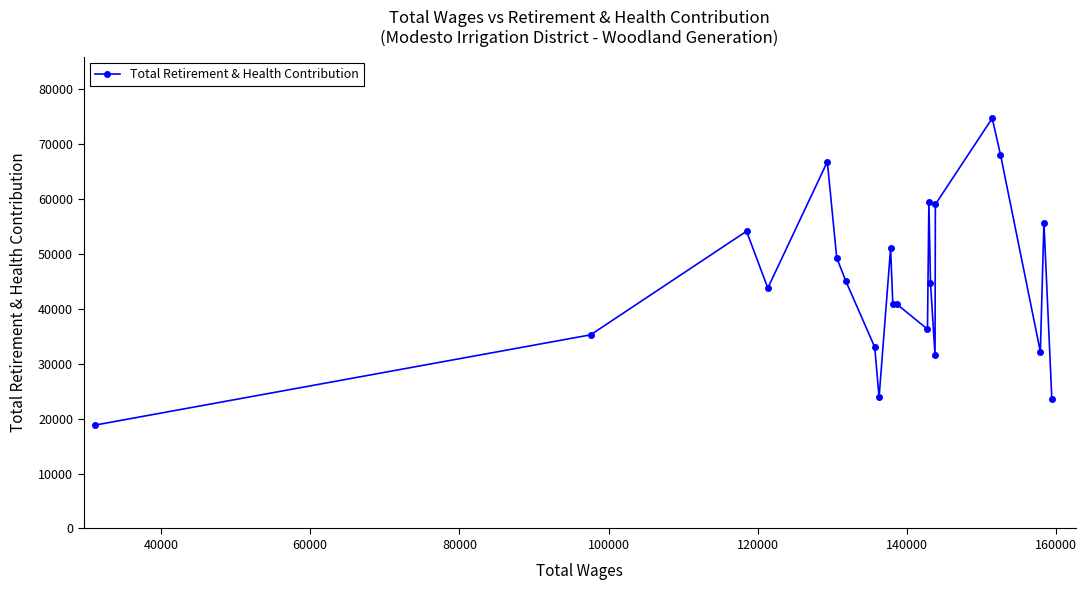

What is the value of the 6th point from the left?

49294